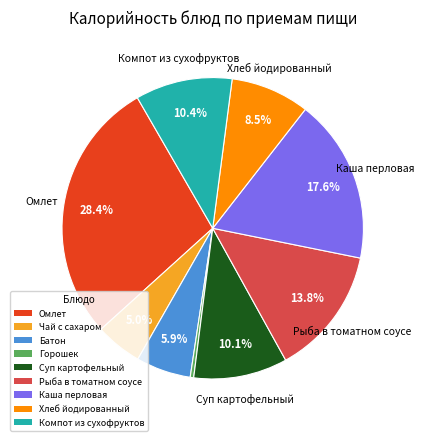

Is there a majority slice in this chart?

No